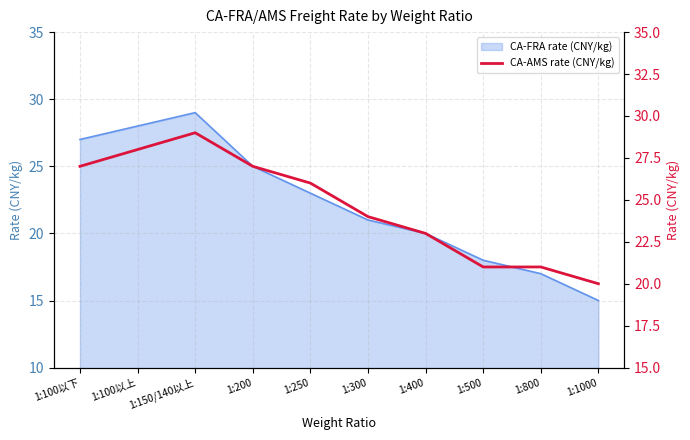

How many lines are shown in the chart?

1